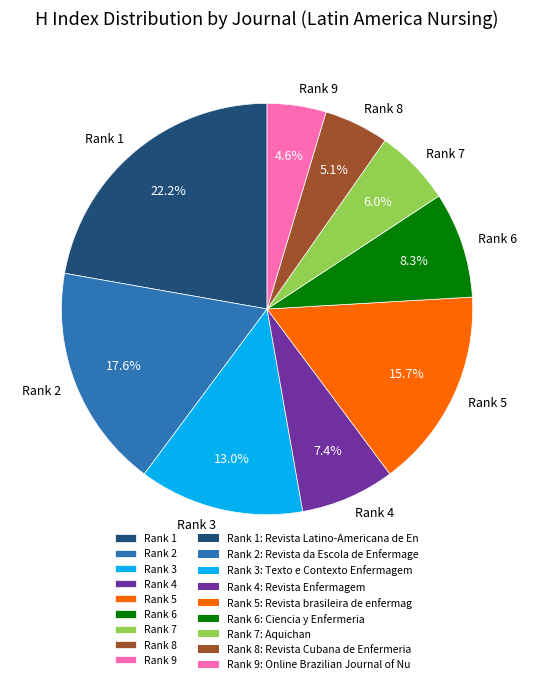

Which has a higher value, Rank 9 or Rank 6?

Rank 6